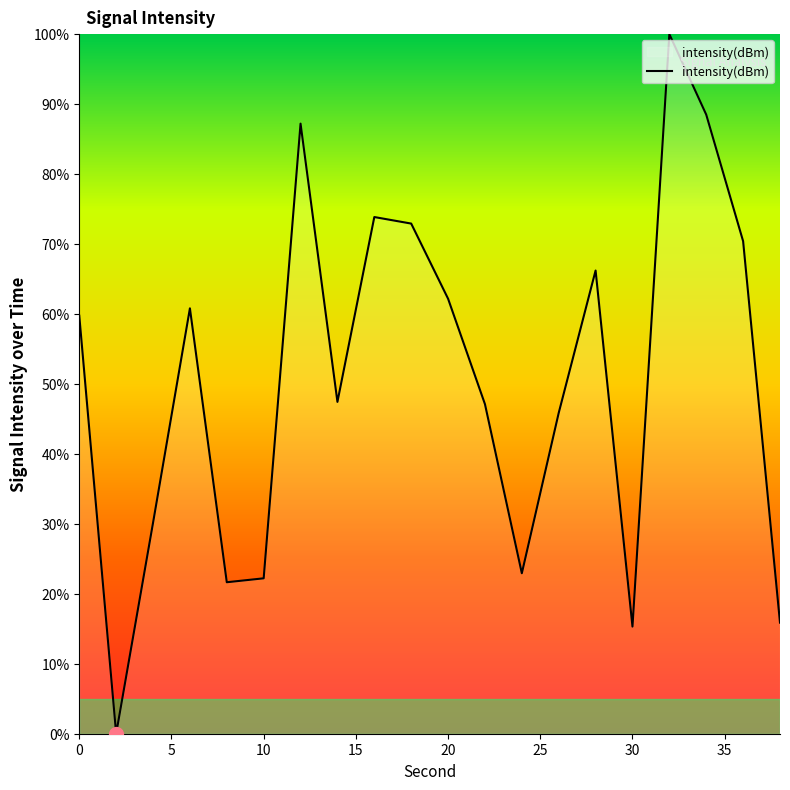

What is the greatest value displayed?

100.0